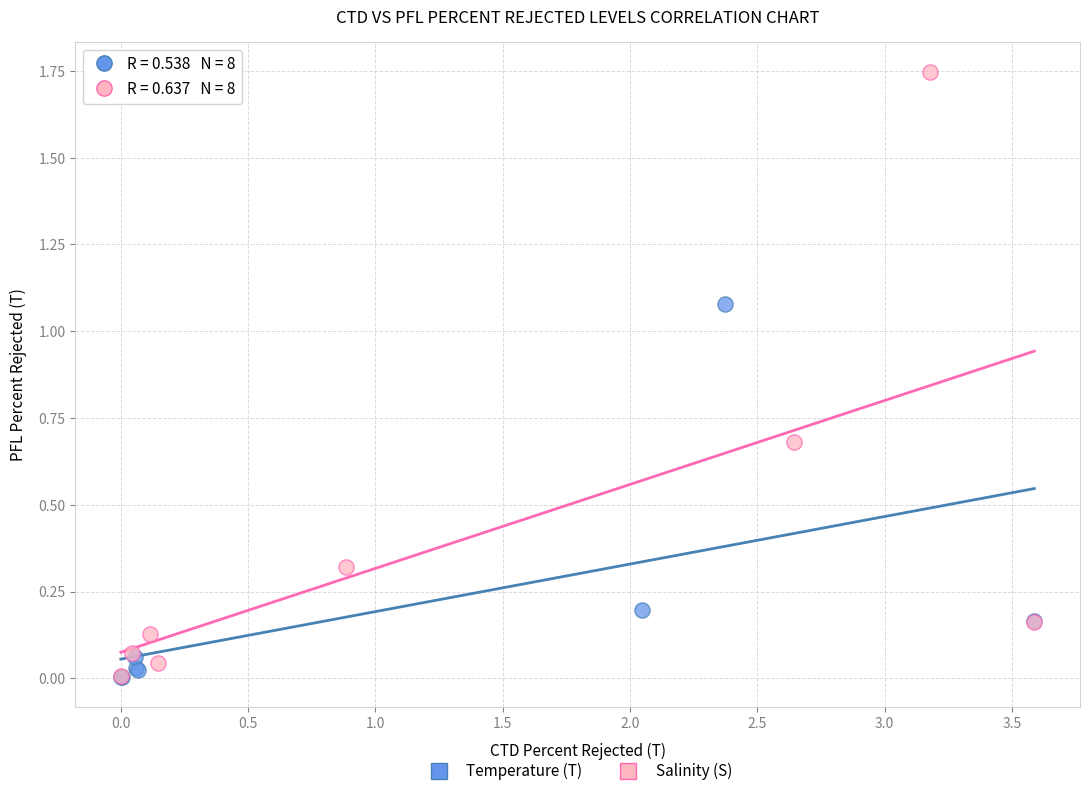

Which series has the largest Y range (max minus min)?

Salinity (S)